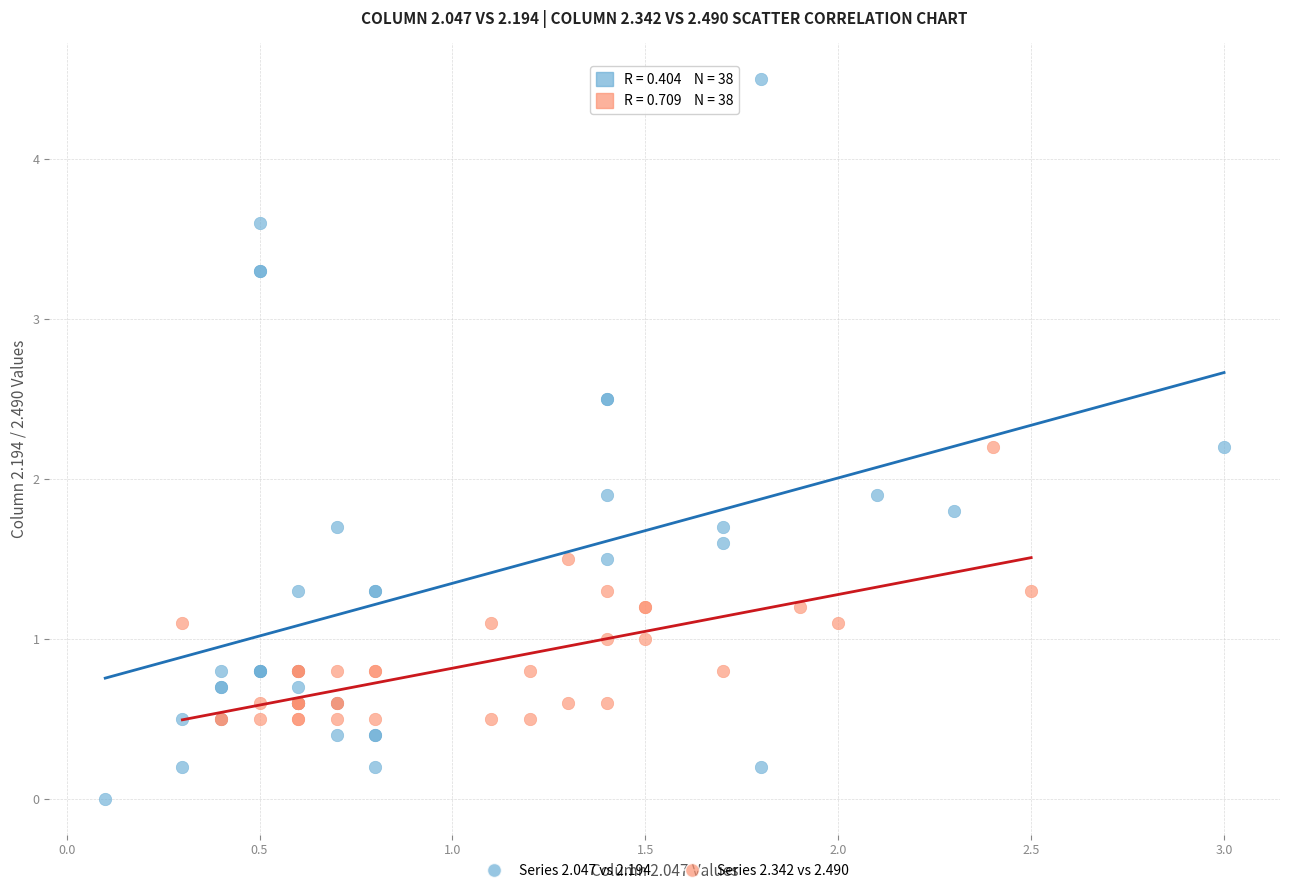

Which series has the largest Y range (max minus min)?

Series 2.047 vs 2.194